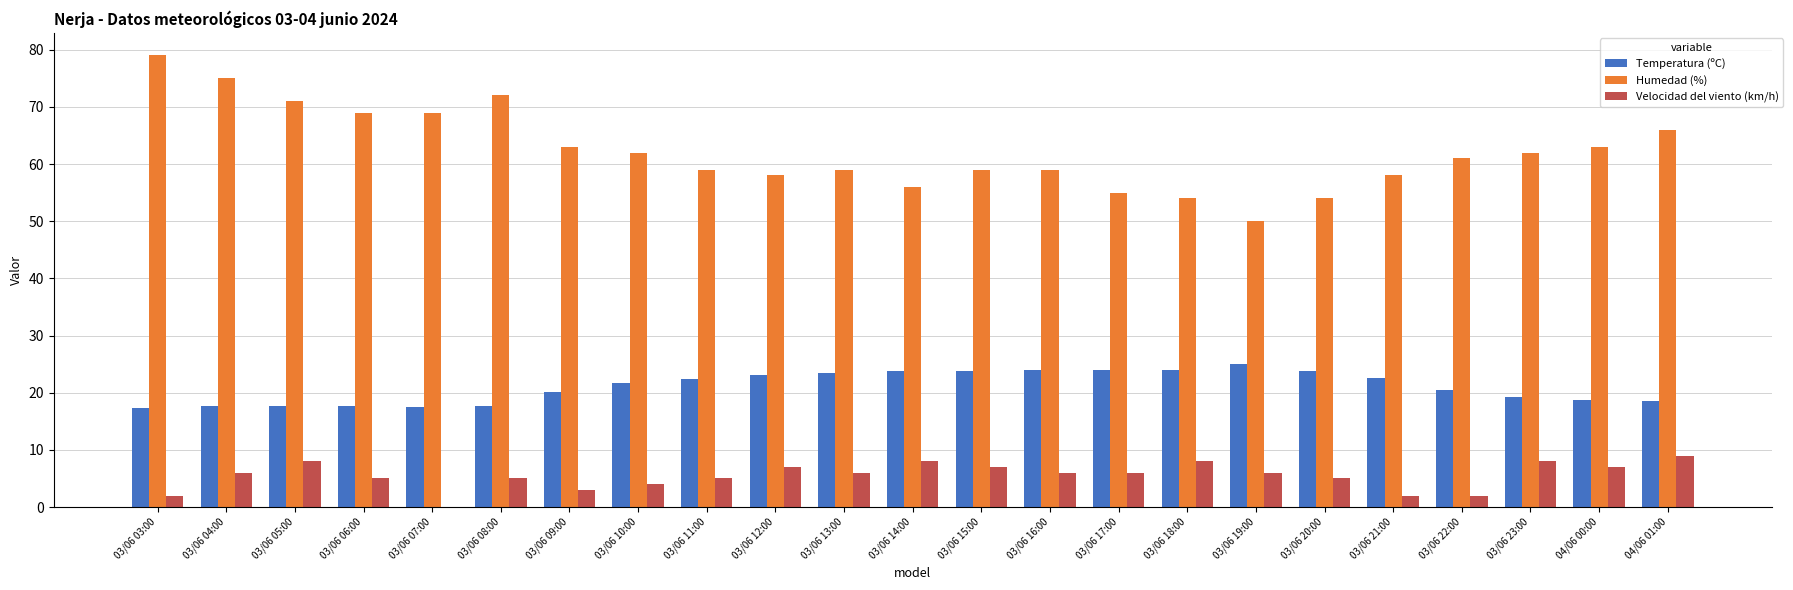

Is it true that Velocidad del viento (km/h) equals 11.9 at 03/06 23:00?

False